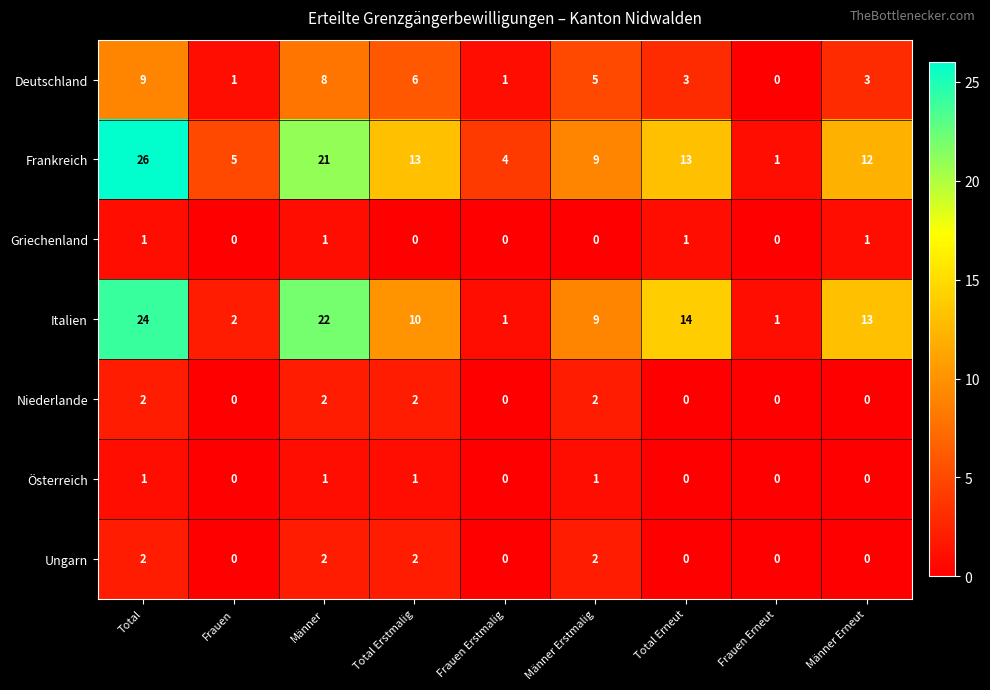

Which series has the largest range (max minus min)?

Frankreich